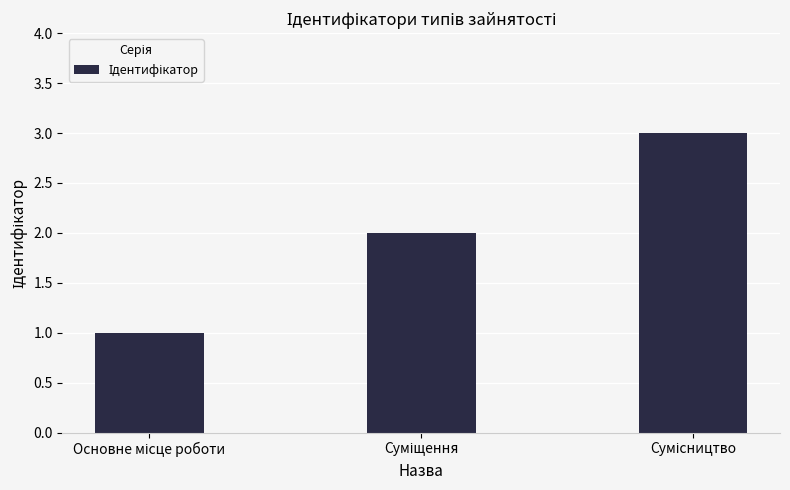

What is the maximum value shown in the chart?

3